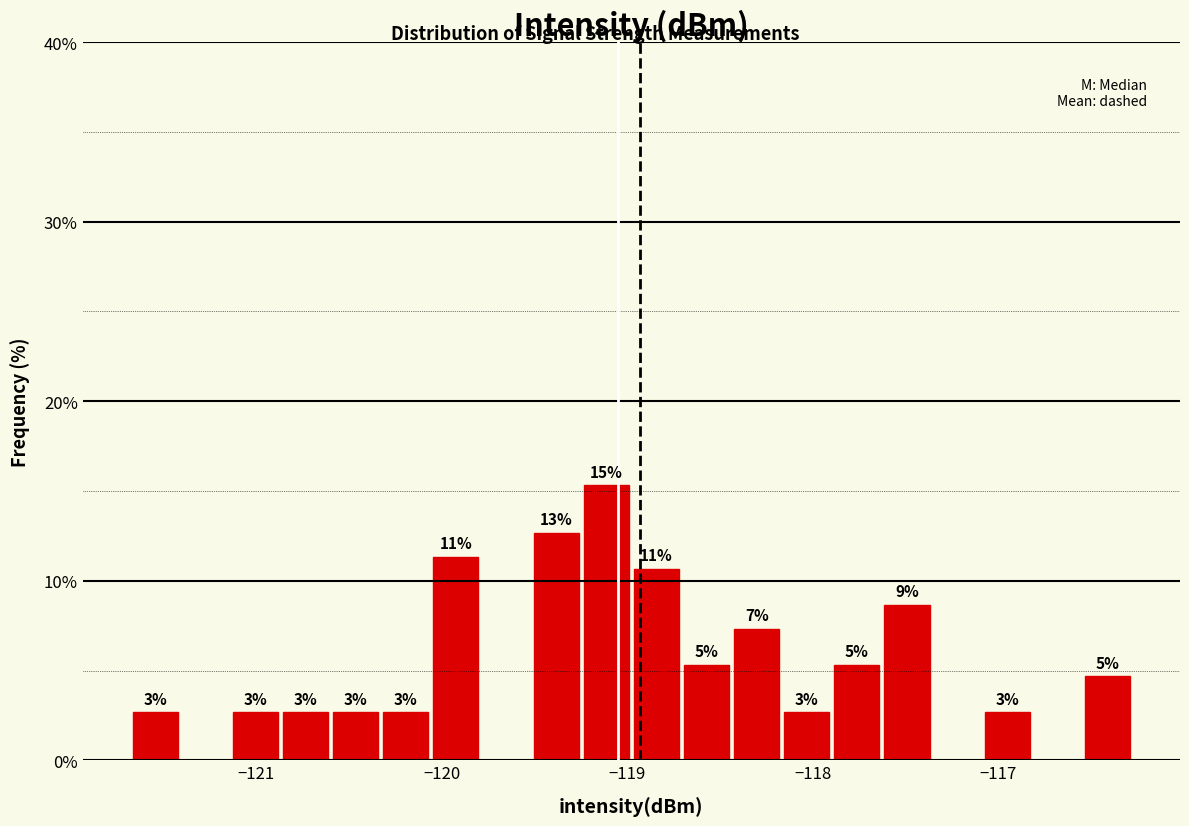

Around what value on the x-axis is the tallest bar? Give the approximate position of its centre, as read against the axis.

-119.1